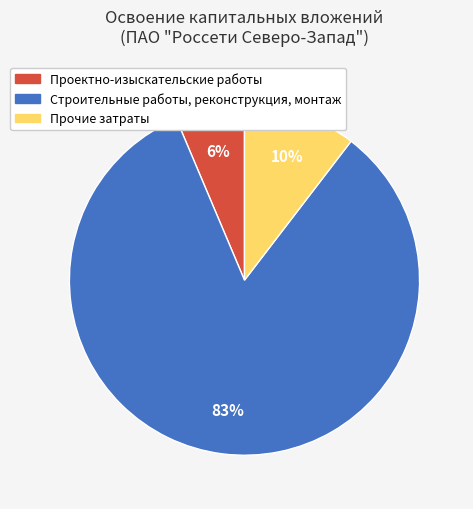

To the nearest percent, what percentage of the pie is Прочие затраты?

10%